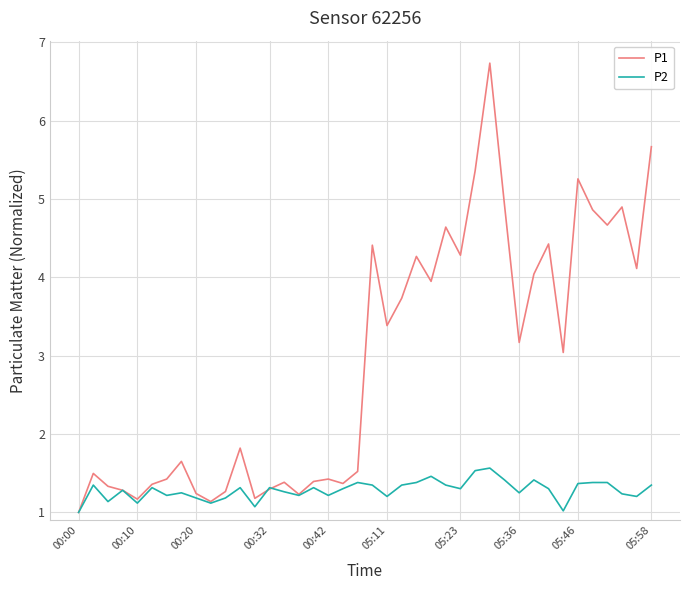

Rank the series by their maximum value, from highest to lowest.

P1, P2